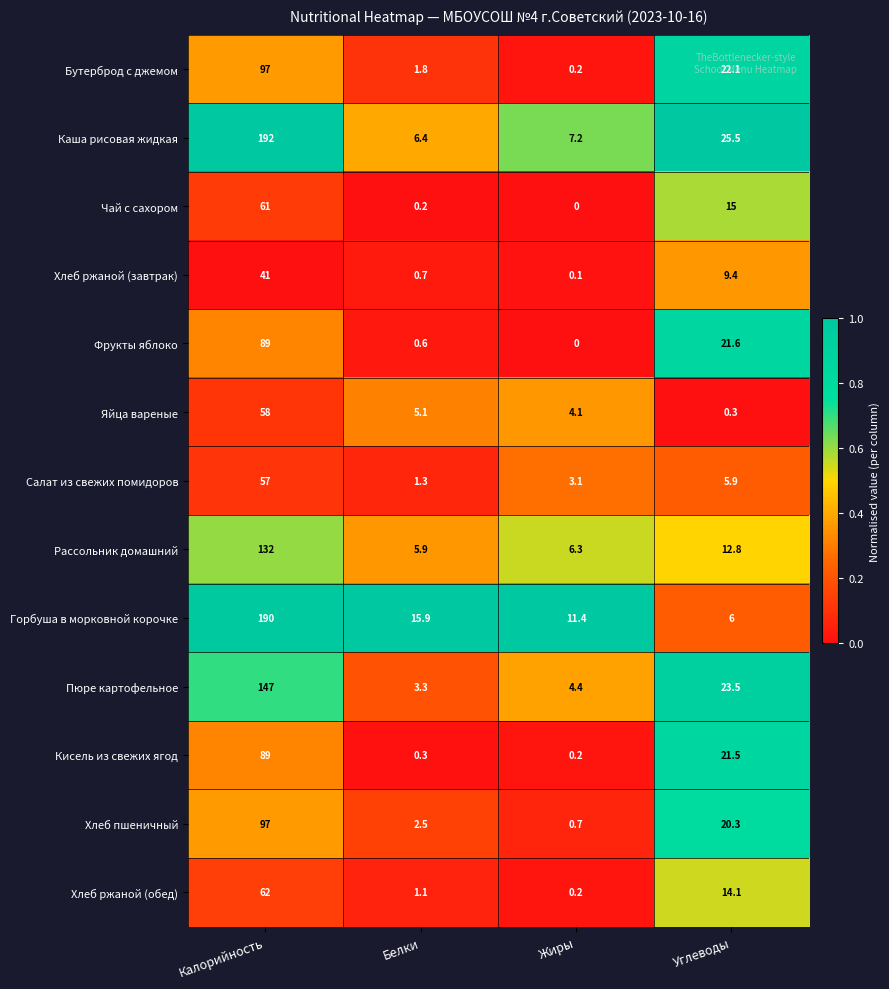

What is the sum of all Горбуша в морковной корочке values?

223.3